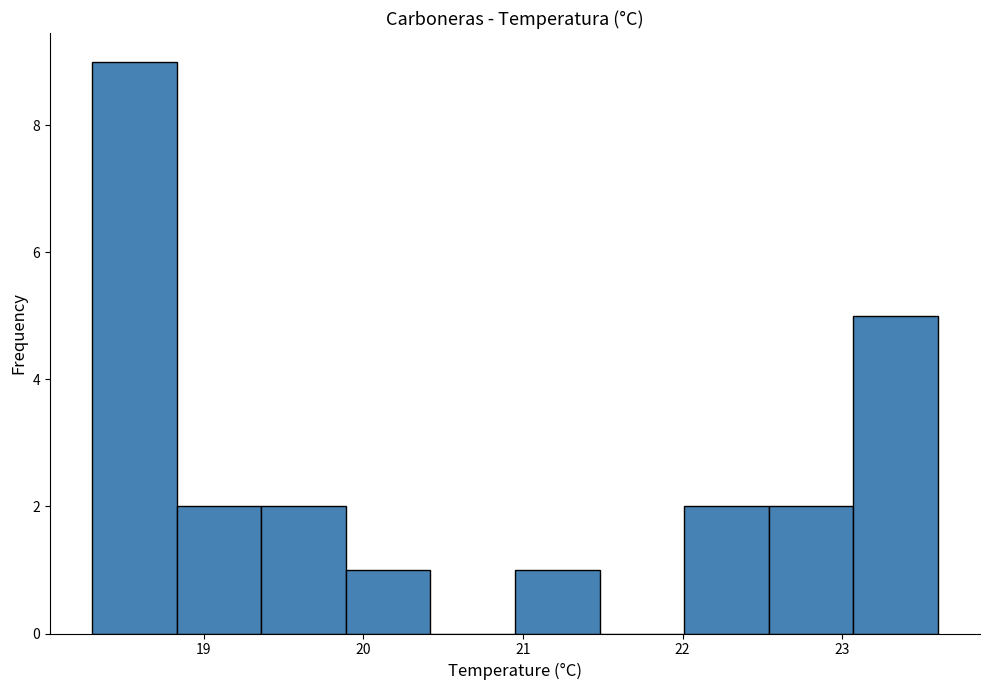

Over which range of the x-axis is the bar tallest?

18.30 to 18.83